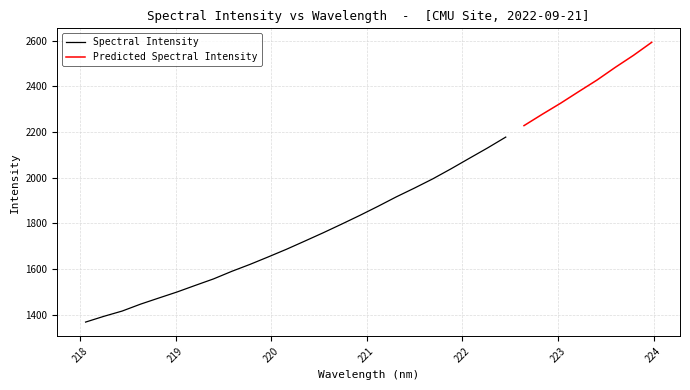

List the labels in order of value, largest first.

223.9802, 223.7895, 223.5987, 223.408, 223.2172, 223.0264, 222.8355, 222.6447, 222.4538, 222.263, 222.0721, 221.8812, 221.6902, 221.4993, 221.3083, 221.1174, 220.9264, 220.7354, 220.5444, 220.3533, 220.1623, 219.9712, 219.7801, 219.589, 219.3979, 219.2067, 219.0156, 218.8244, 218.6332, 218.442, 218.2508, 218.0596